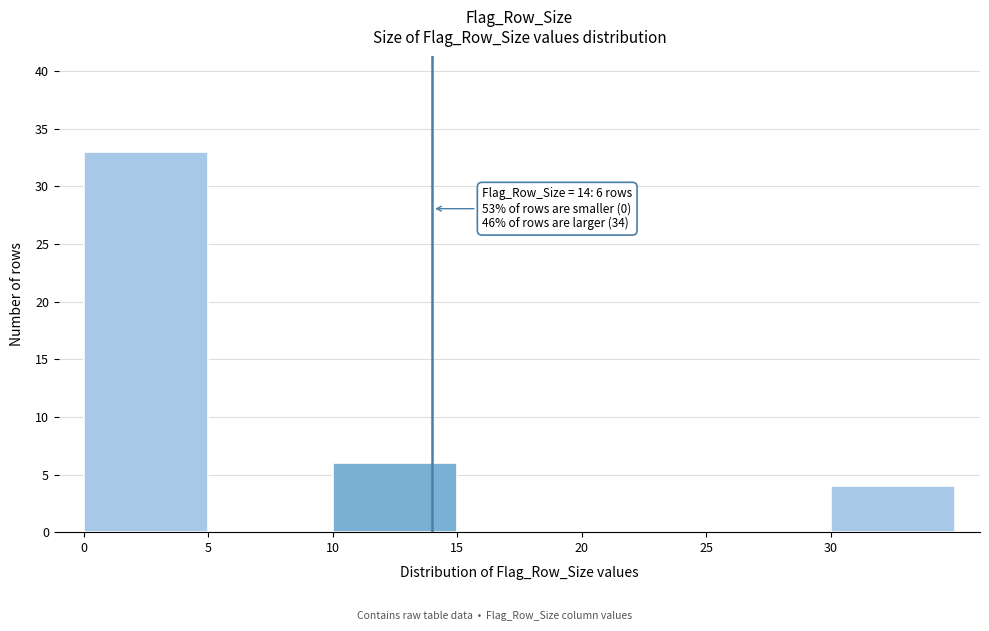

Which range on the x-axis has the tallest bar?

0 to 5